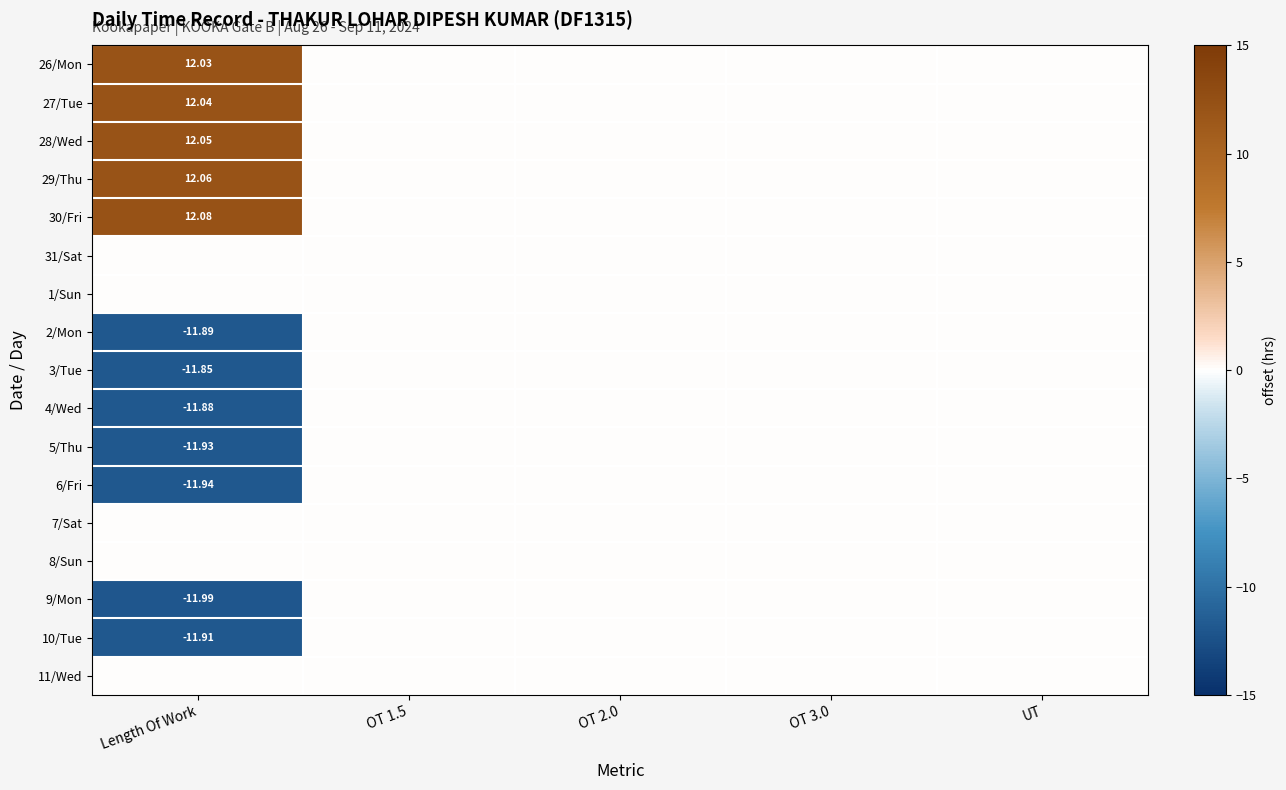

At which category is the sum across all series the highest?

OT 1.5